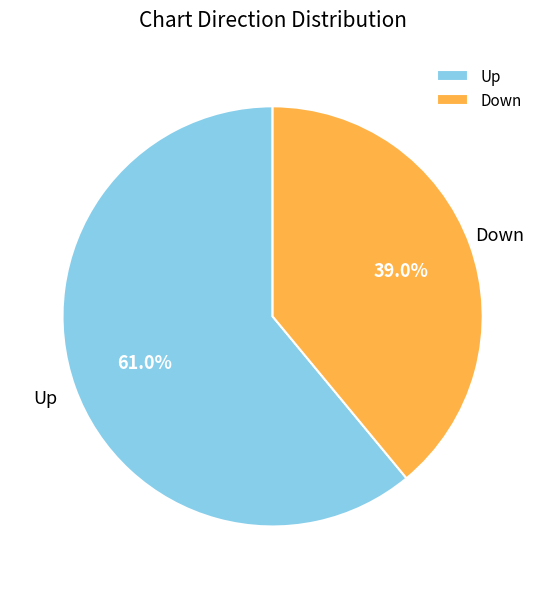

Is the sum of Down and Up greater than half?

Yes